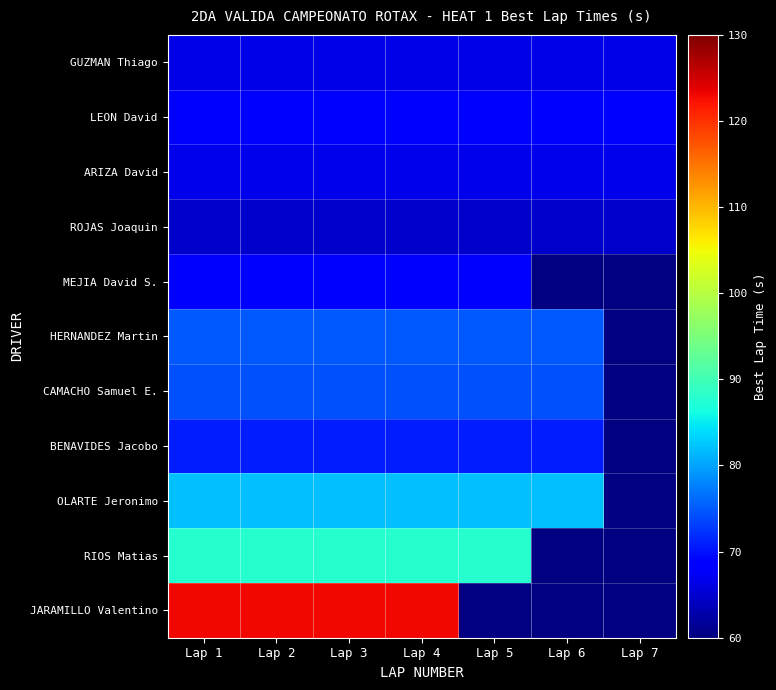

Is it true that BENAVIDES Jacobo equals 33.1 at Lap 5?

False